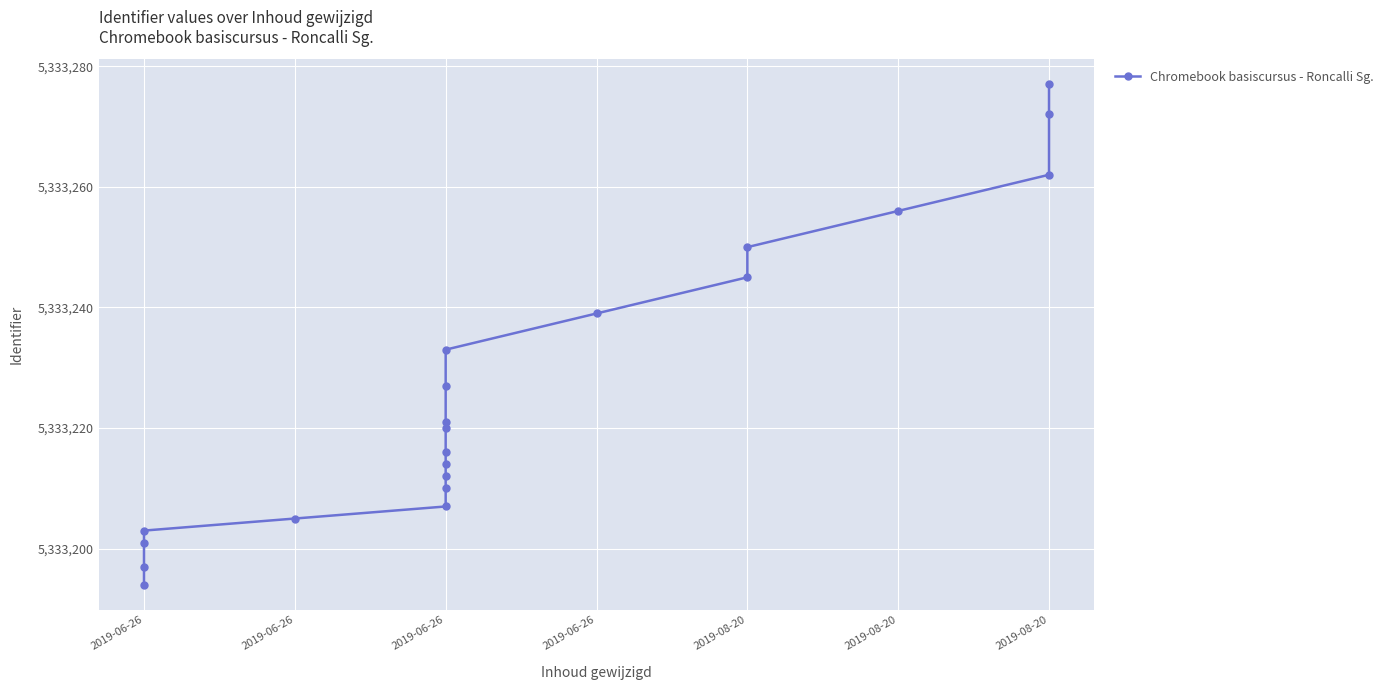

Approximately how many times larger is the value at 16 compared to 10?

1.0